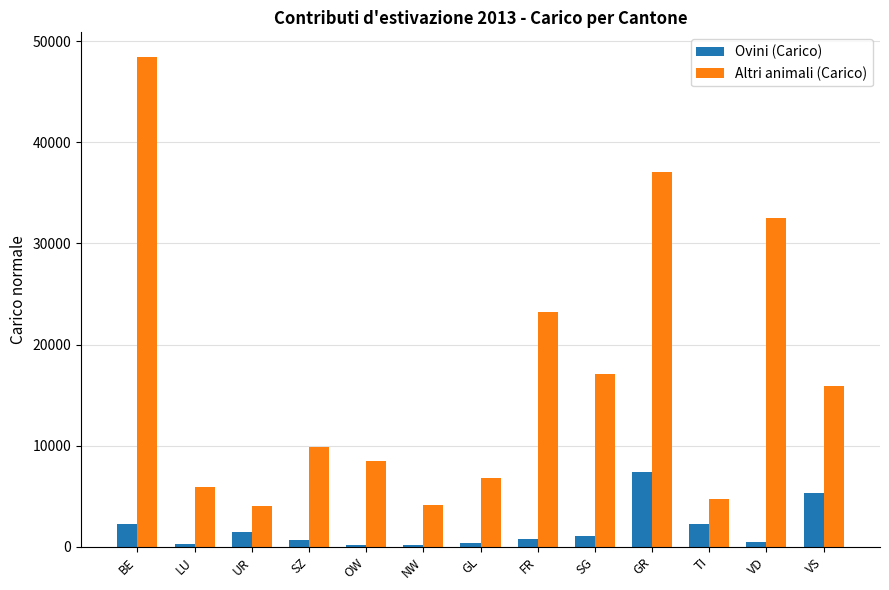

Count the number of categories in the chart.

13